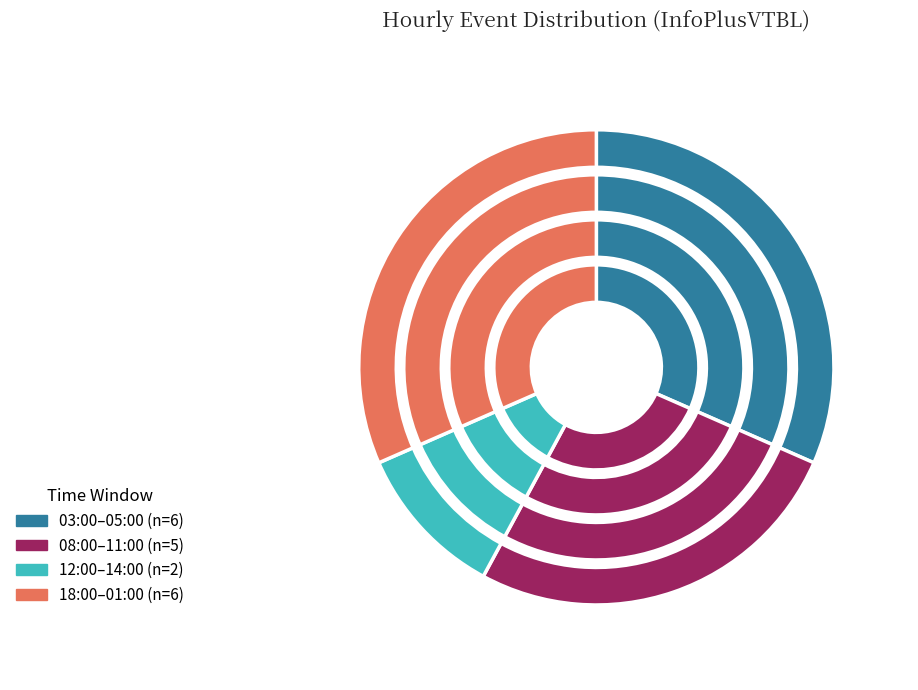

True or false: 08:00 accounts for 5% of the total.

False